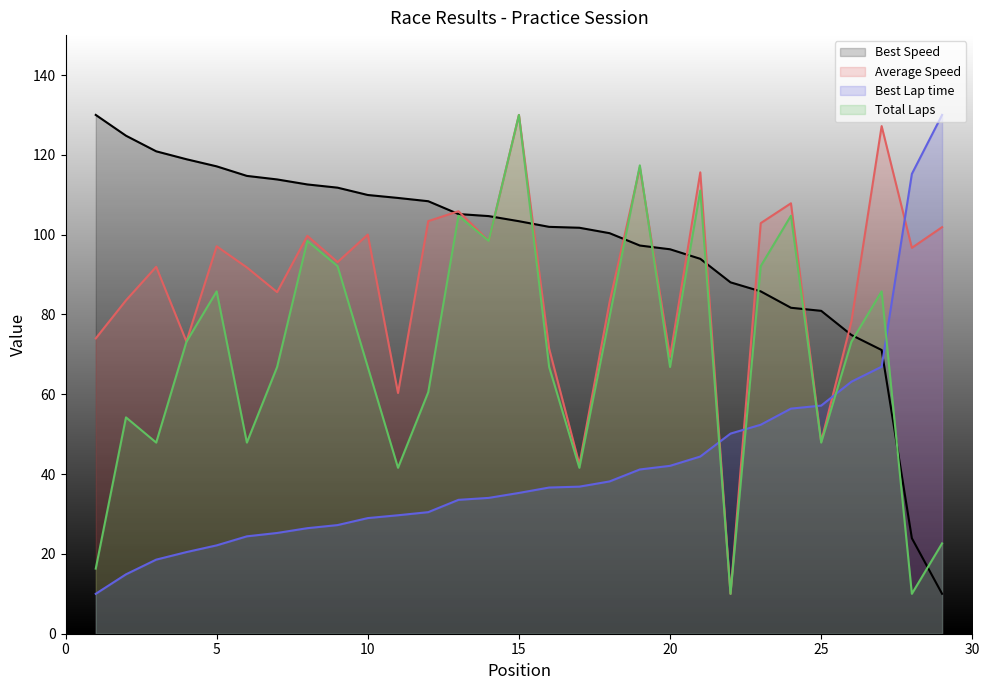

Rank the categories by Best Lap time value from lowest to highest.

1, 2, 3, 4, 5, 6, 7, 8, 9, 10, 11, 12, 13, 14, 15, 16, 17, 18, 19, 20, 21, 22, 23, 24, 25, 26, 27, 28, 29